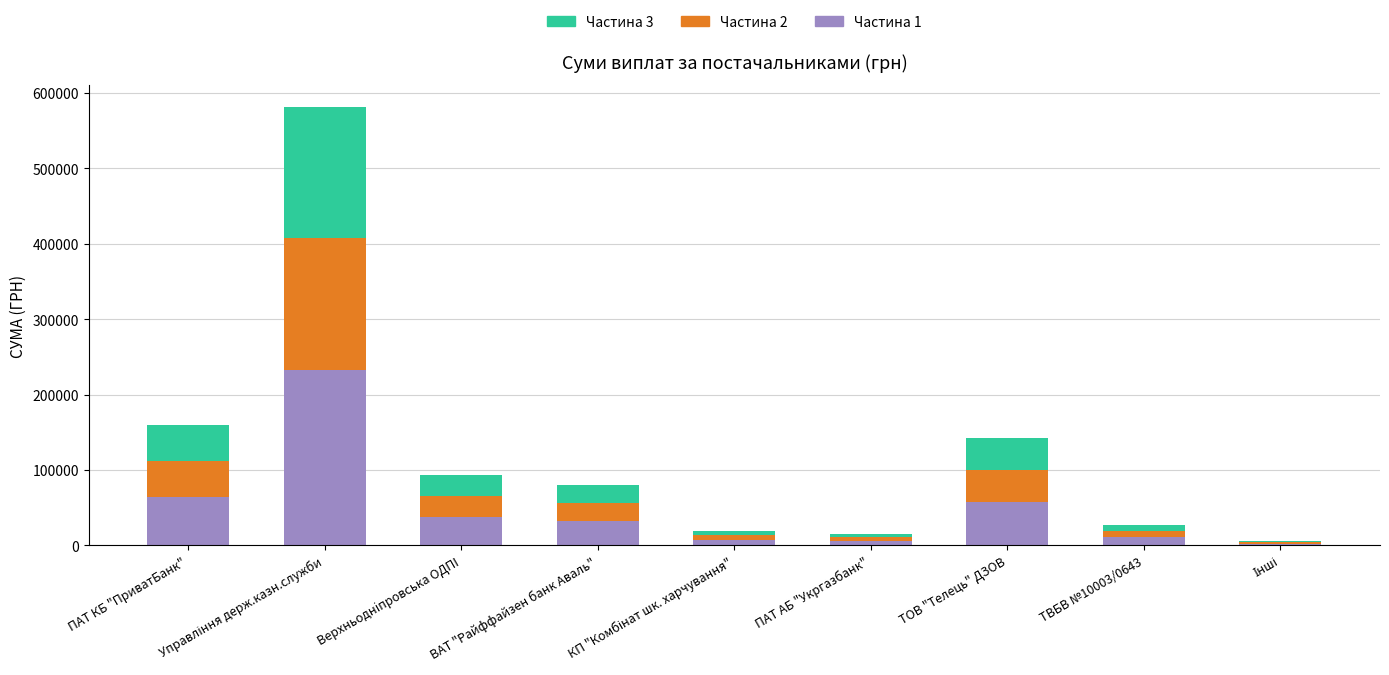

Count the number of data series in this chart.

3